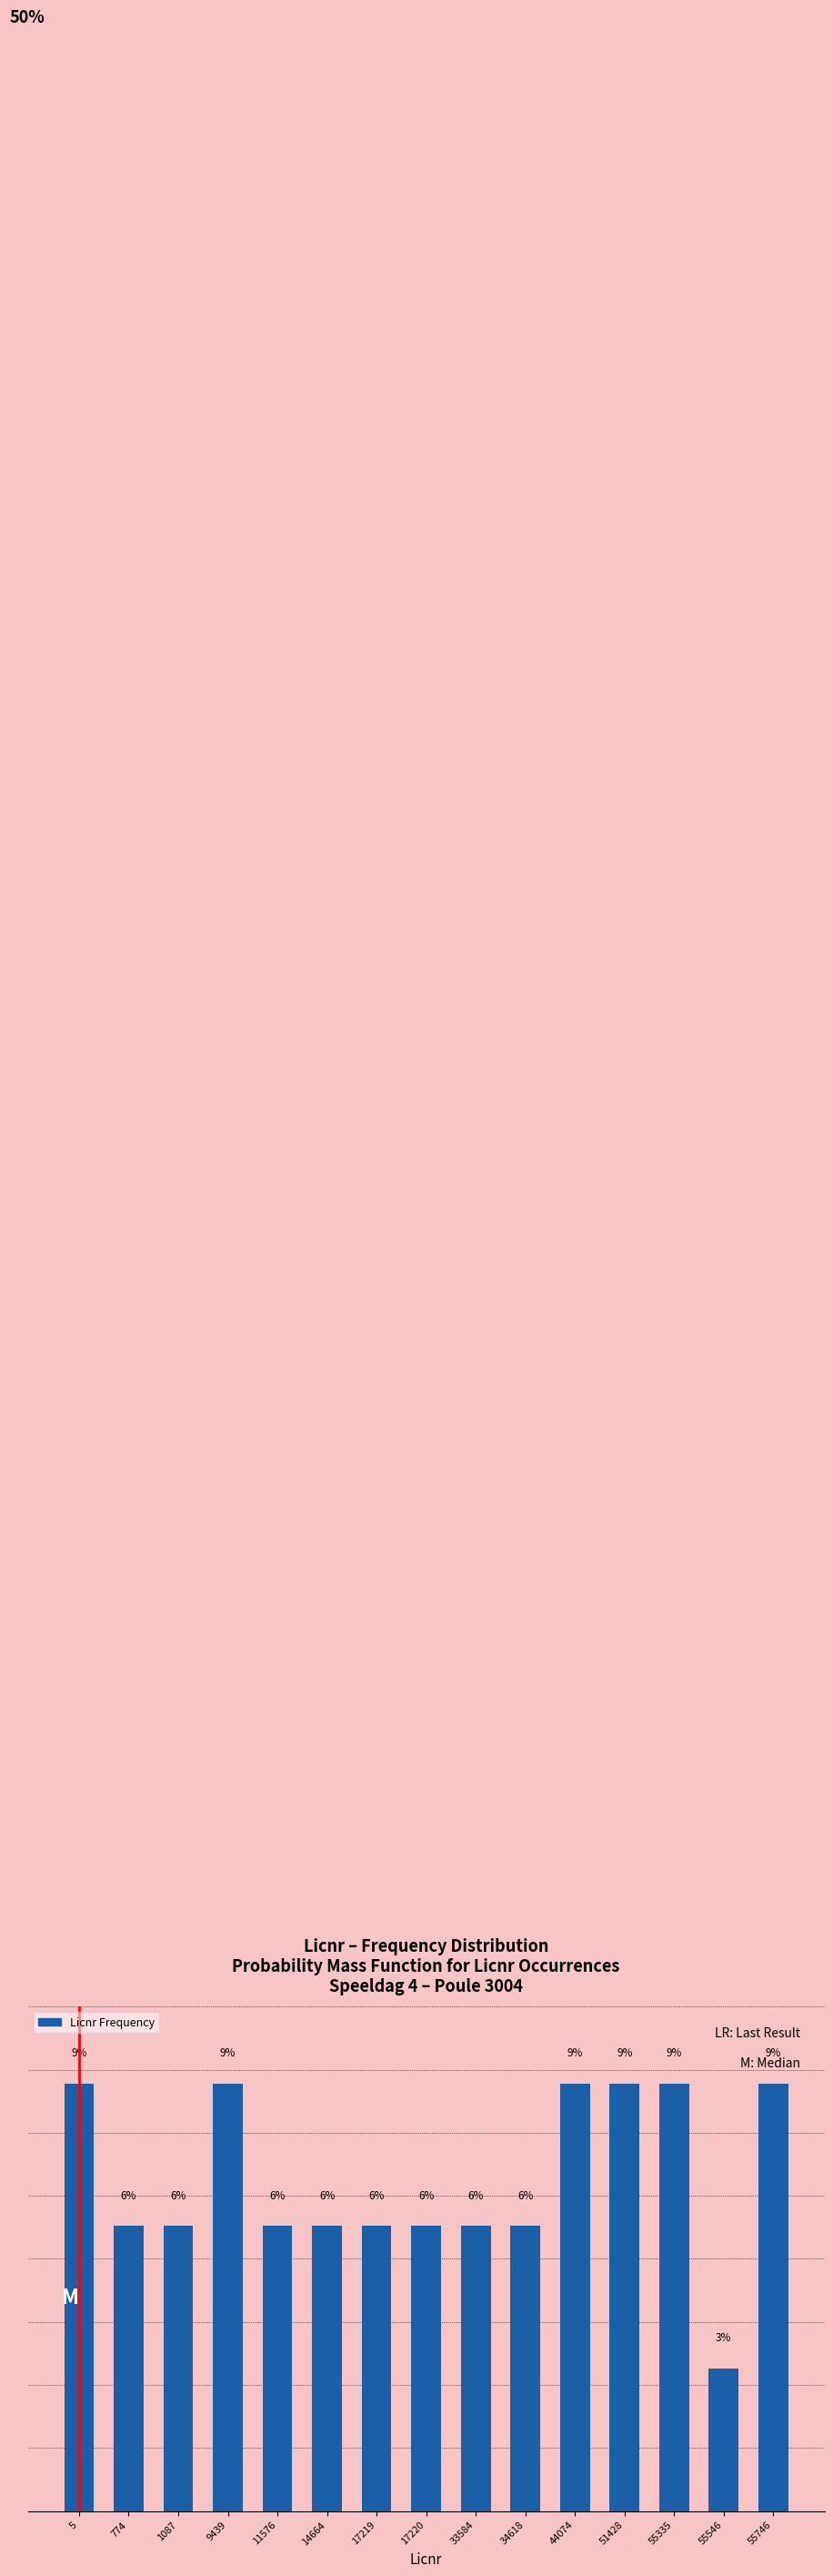

Does the chart contain any negative values?

No